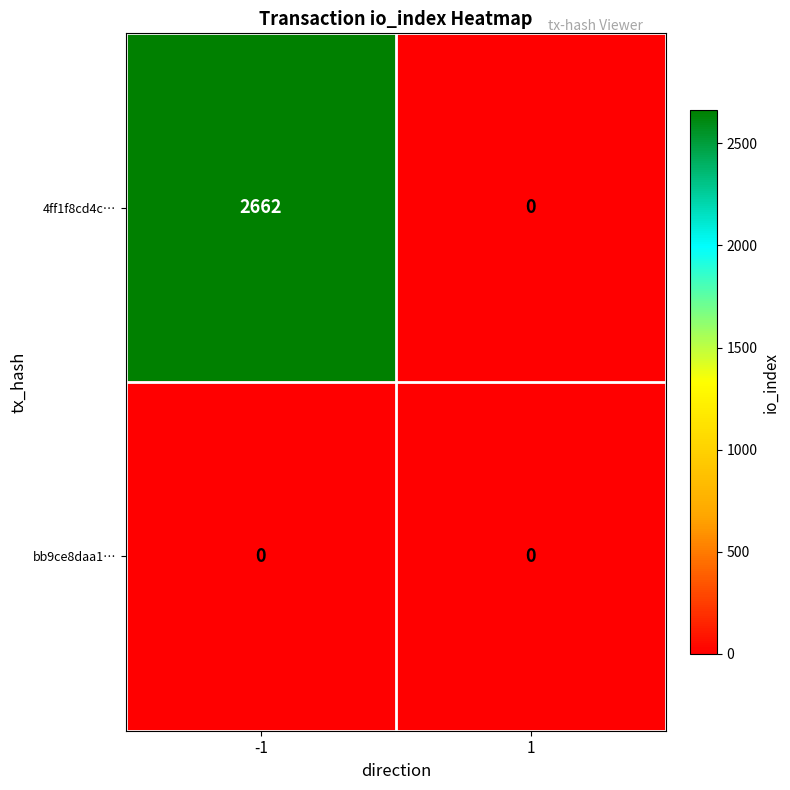

Reading left to right, what are all the values shown in this chart?

4ff1f8cd4c…: -1=2662	1=0
bb9ce8daa1…: -1=0	1=0